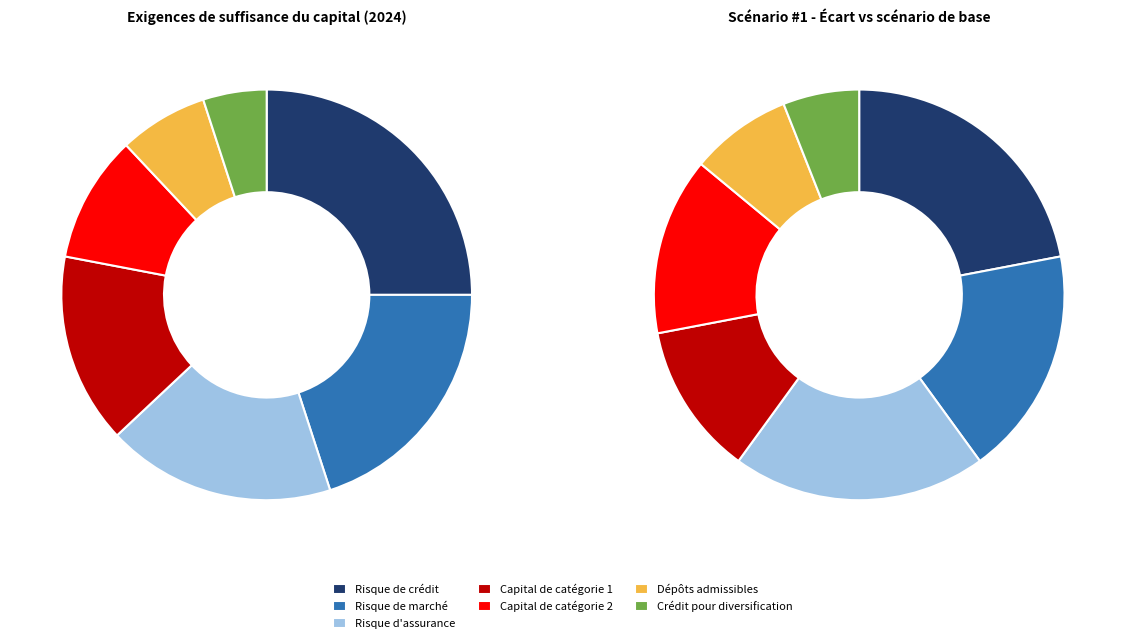

Which slice is the largest?

Risque de crédit